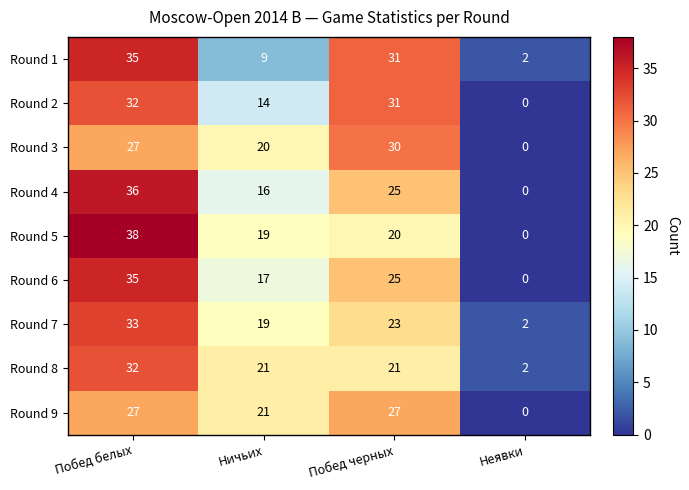

Which series has the largest range (max minus min)?

Round 5